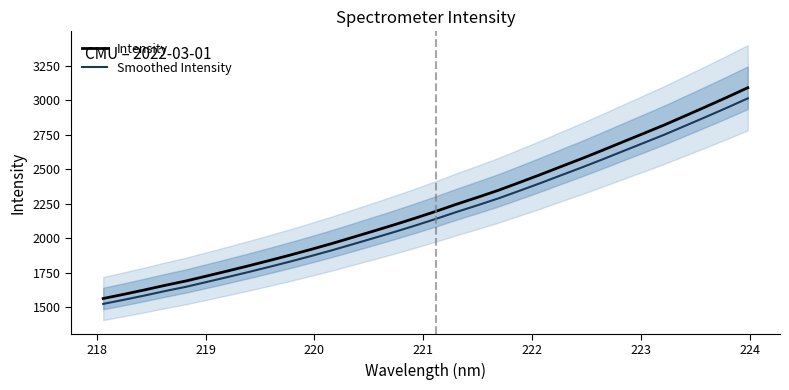

What is the minimum value for Intensity?

1563.0